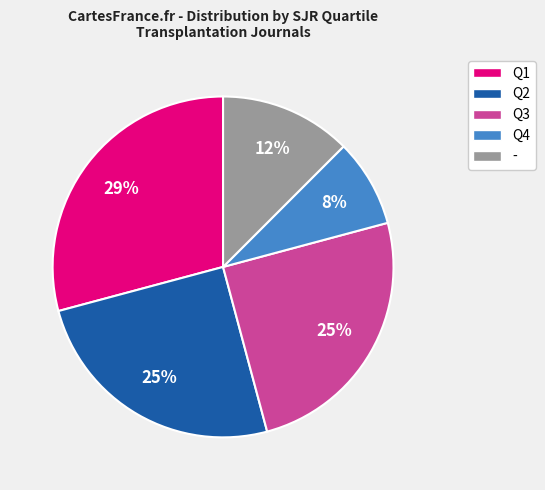

What is the smallest slice in the pie chart?

Q4